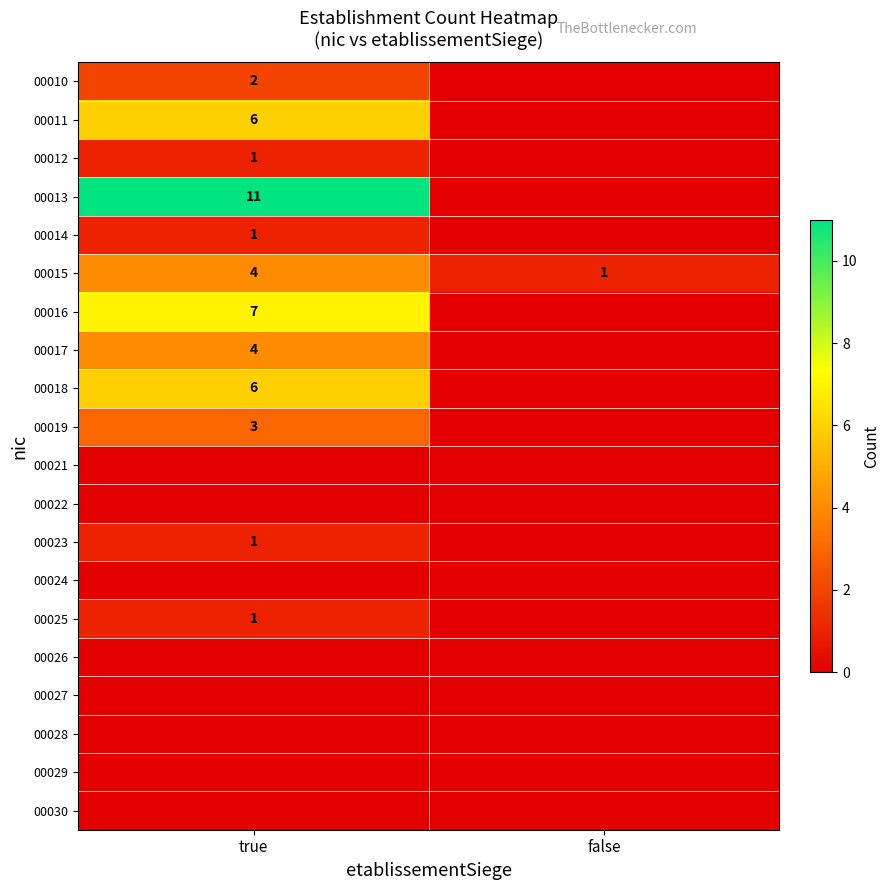

The 00014 series shows 1 at true. True or false?

True